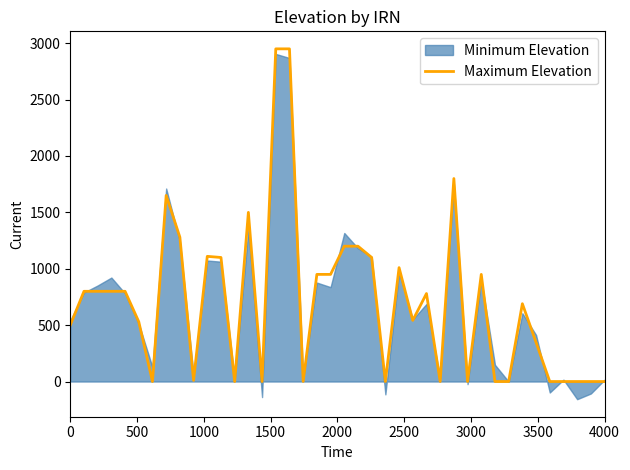

What is the greatest value displayed?

2950